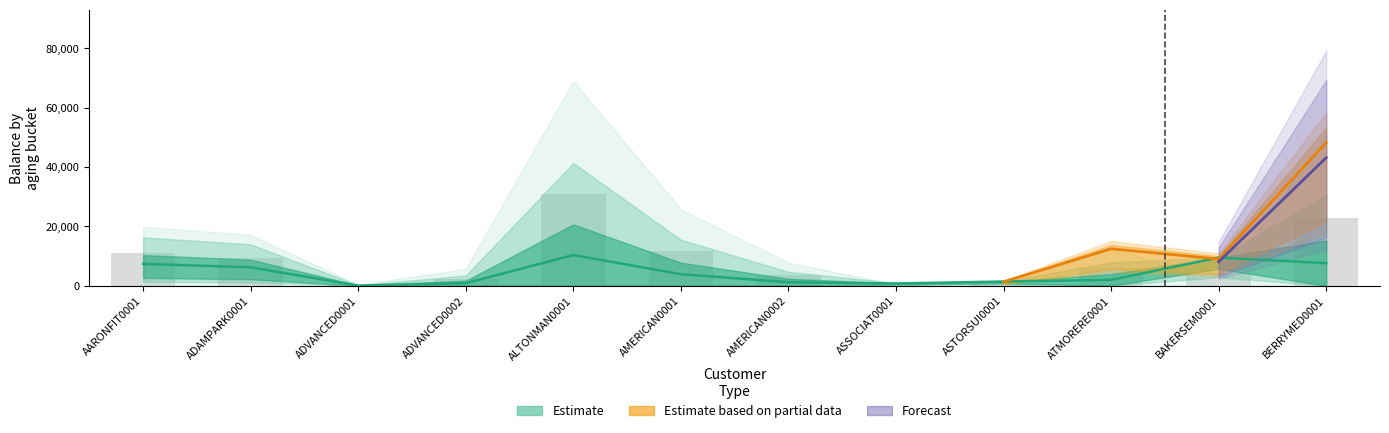

What is the minimum value shown in the chart?

-1016.2